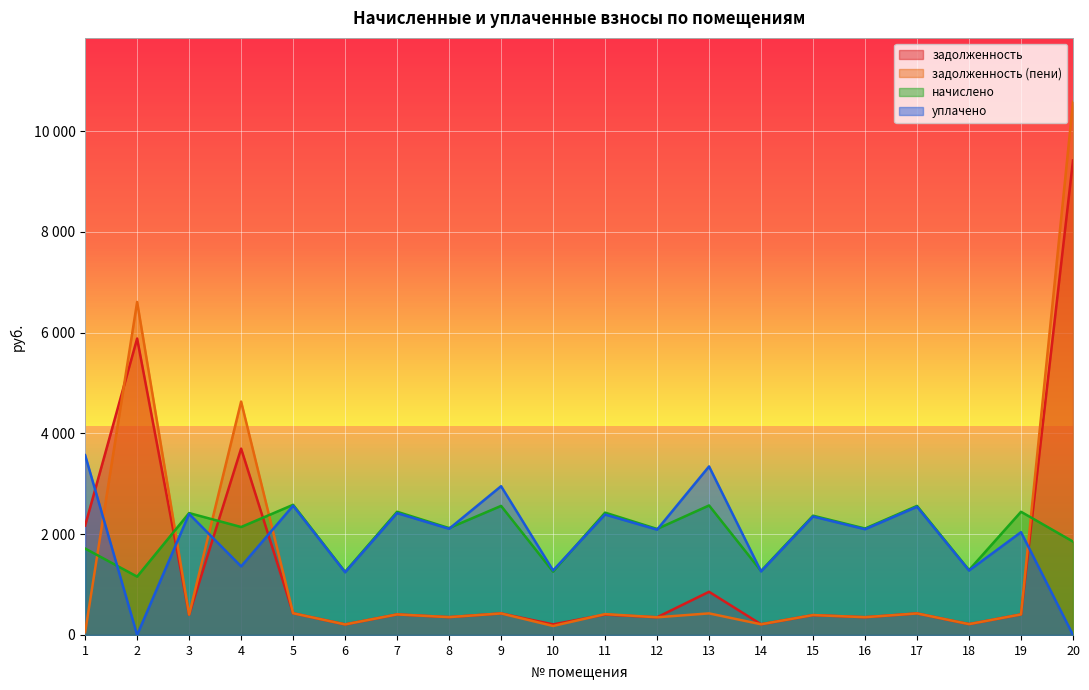

What are all the series names shown in the legend?

задолженность, задолженность (пени), начислено, уплачено